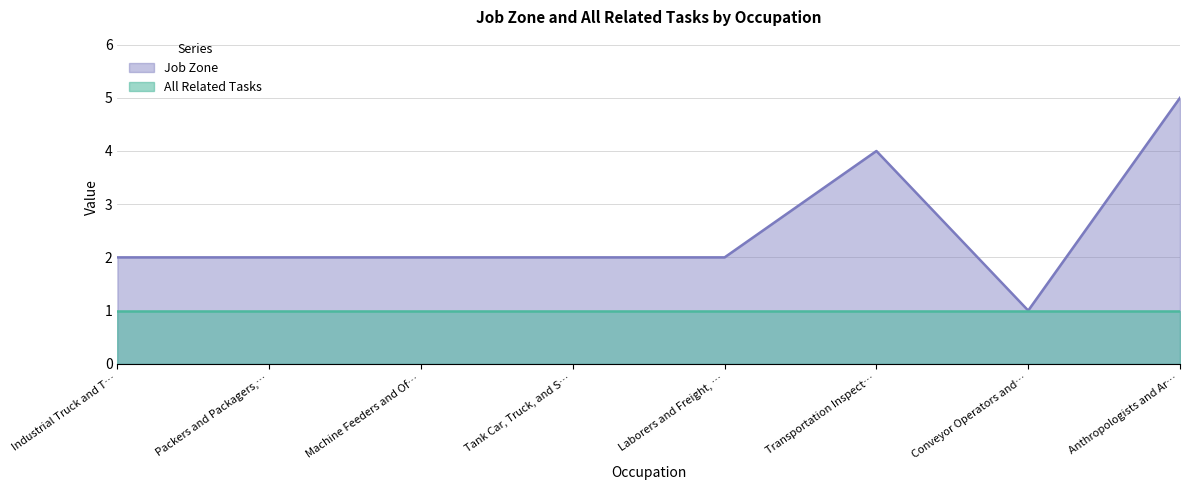

List the labels in order of value, smallest first.

Conveyor Operators and…, Industrial Truck and T…, Packers and Packagers,…, Machine Feeders and Of…, Tank Car, Truck, and S…, Laborers and Freight, …, Transportation Inspect…, Anthropologists and Ar…